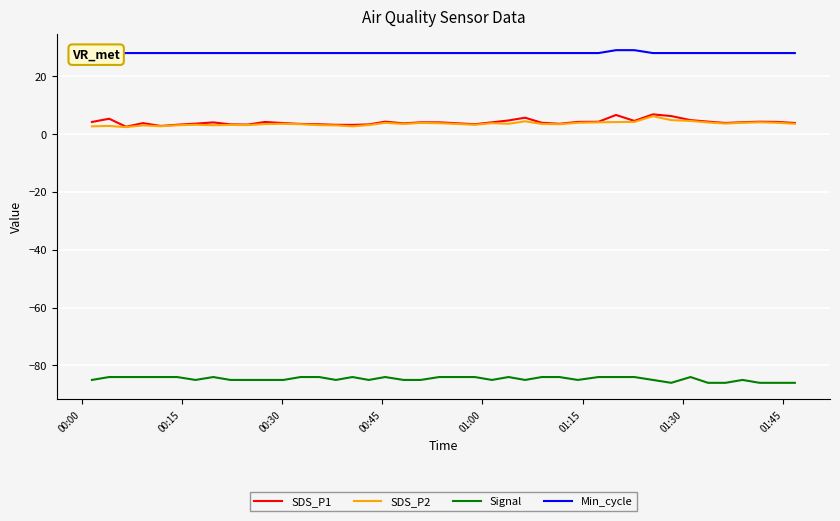

Count the Min_cycle values in the range 28 to 29.

40